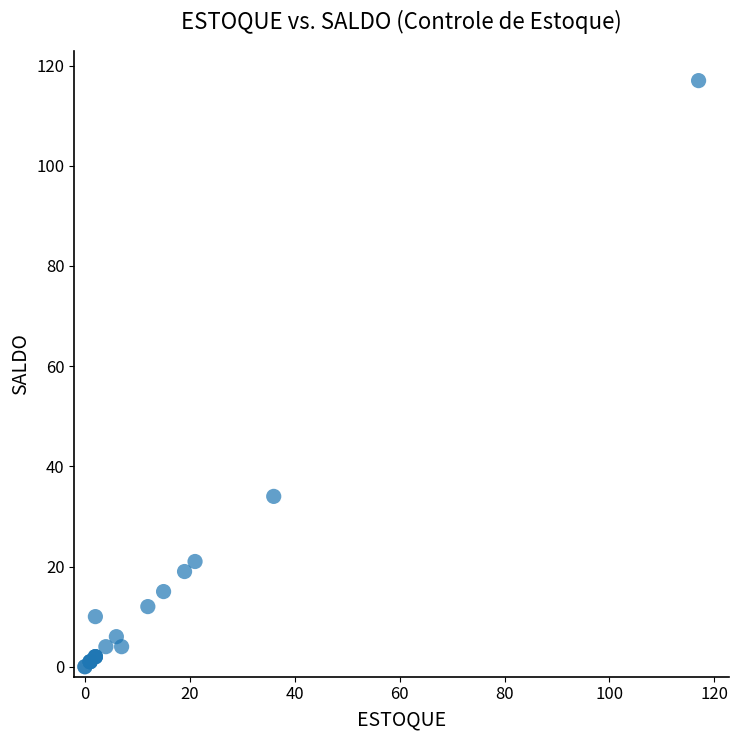

What Y value in the scatter plot is closest to 58?

34